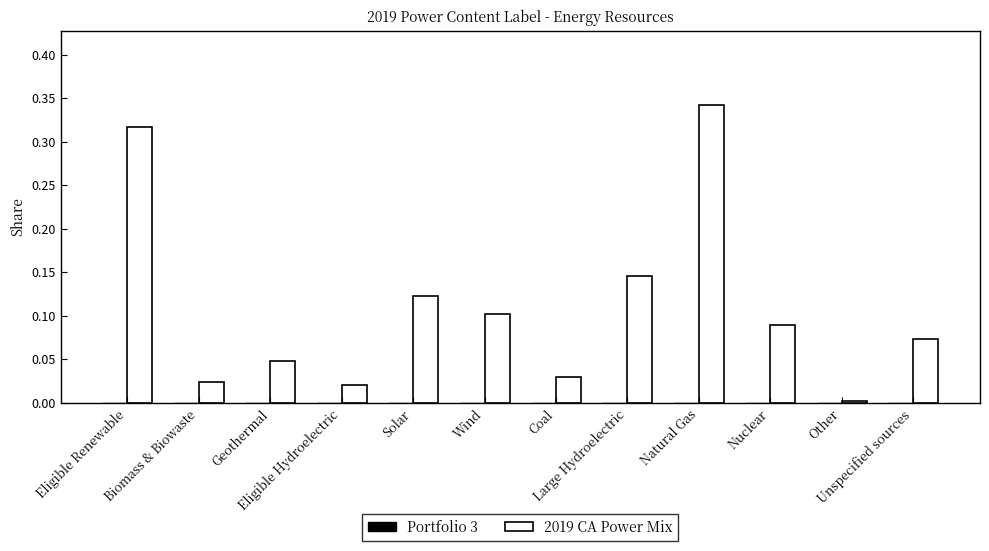

What is the sum of all values?

1.3